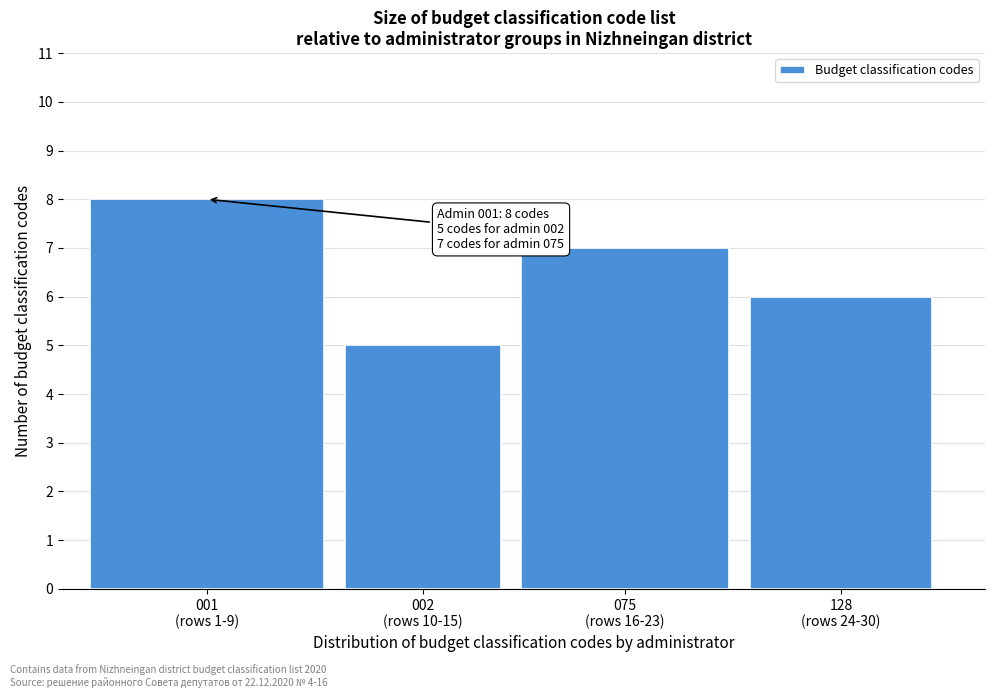

Reading left to right, transcribe all the data shown in this chart.

8	5	7	6